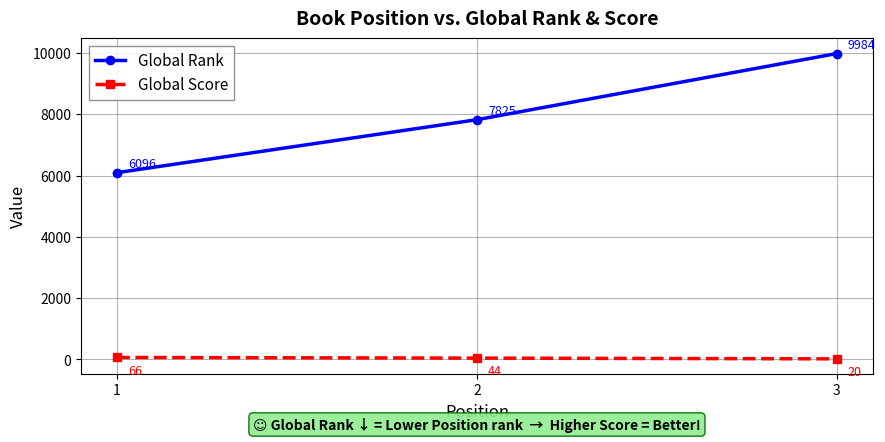

Count the number of categories in the chart.

3